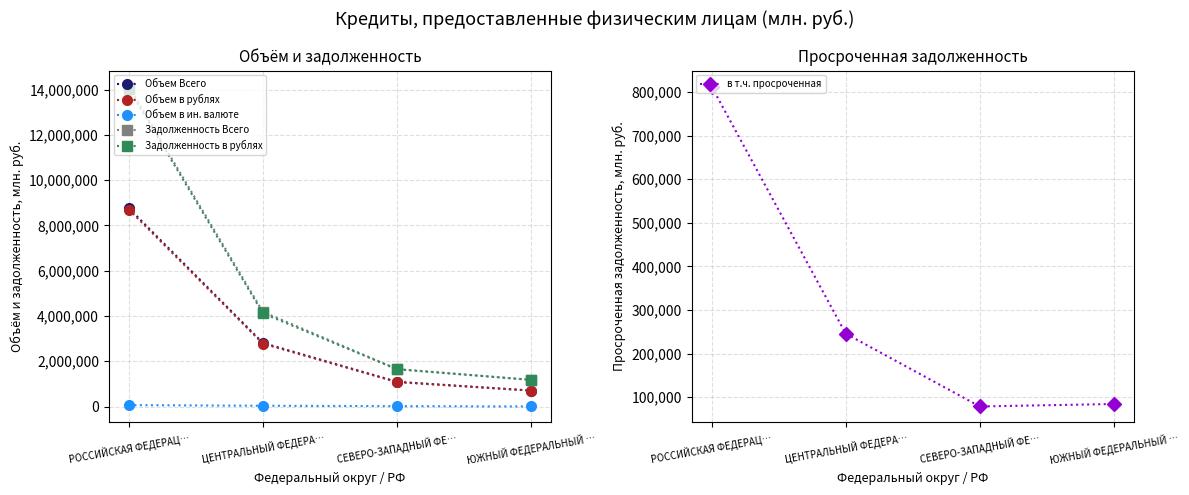

What is the smallest value displayed?

1434